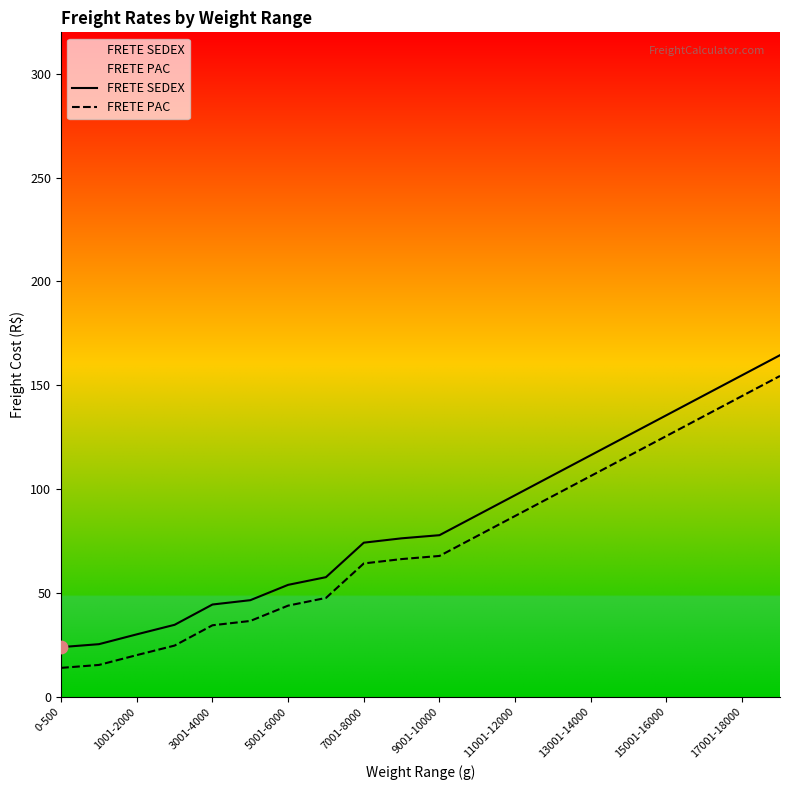

Which series has the largest total across all categories?

FRETE SEDEX